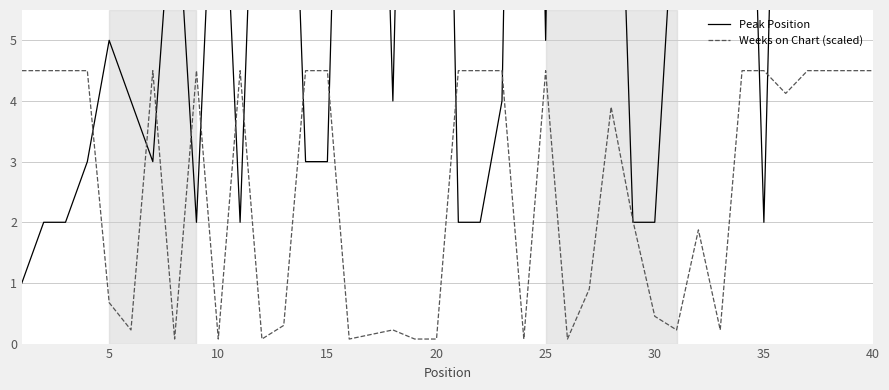

How many intersections are there between Peak Position and Weeks on Chart (scaled)?

15